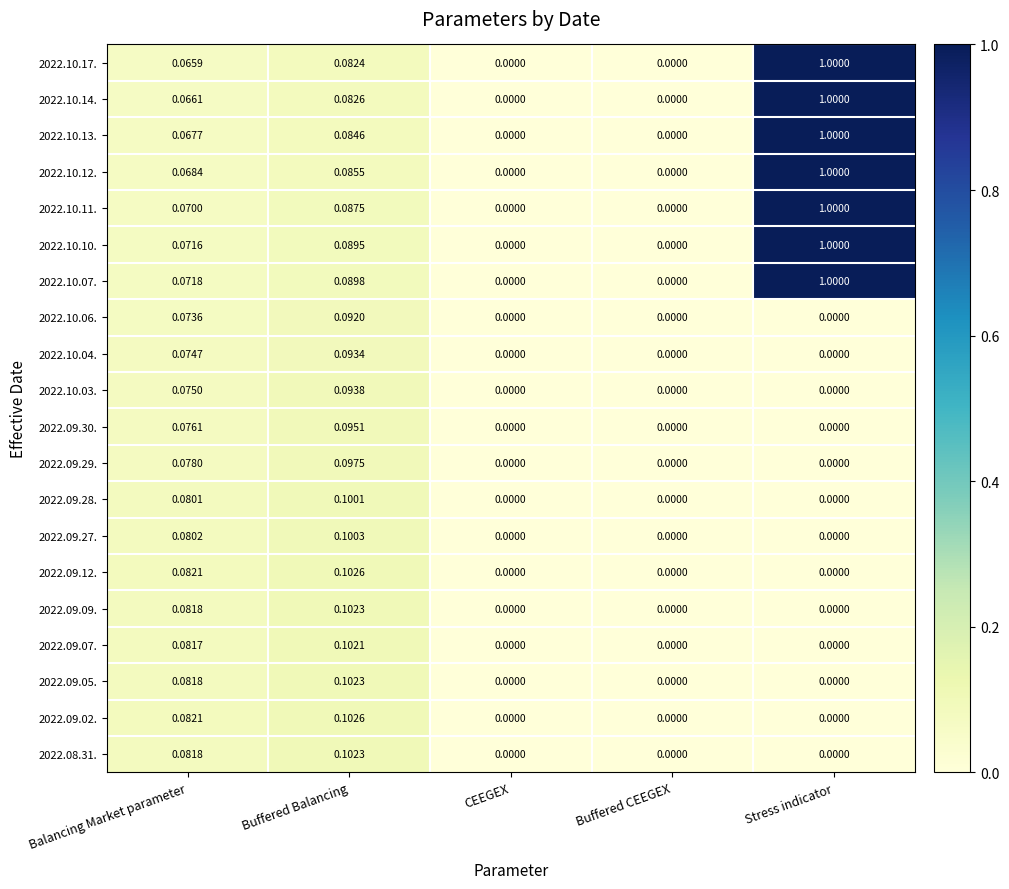

Which category has the highest value in the 2022.10.11. series?

Stress indicator